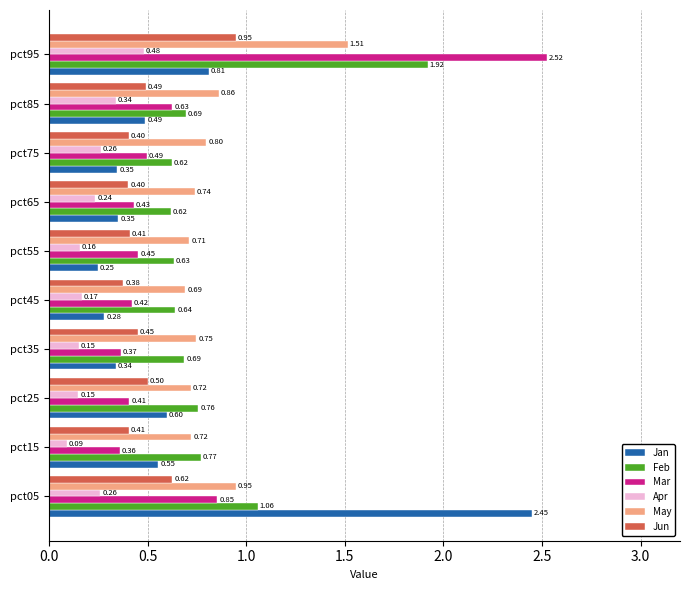

Is the value of Feb at pct55 greater than the value of Mar at pct25?

Yes